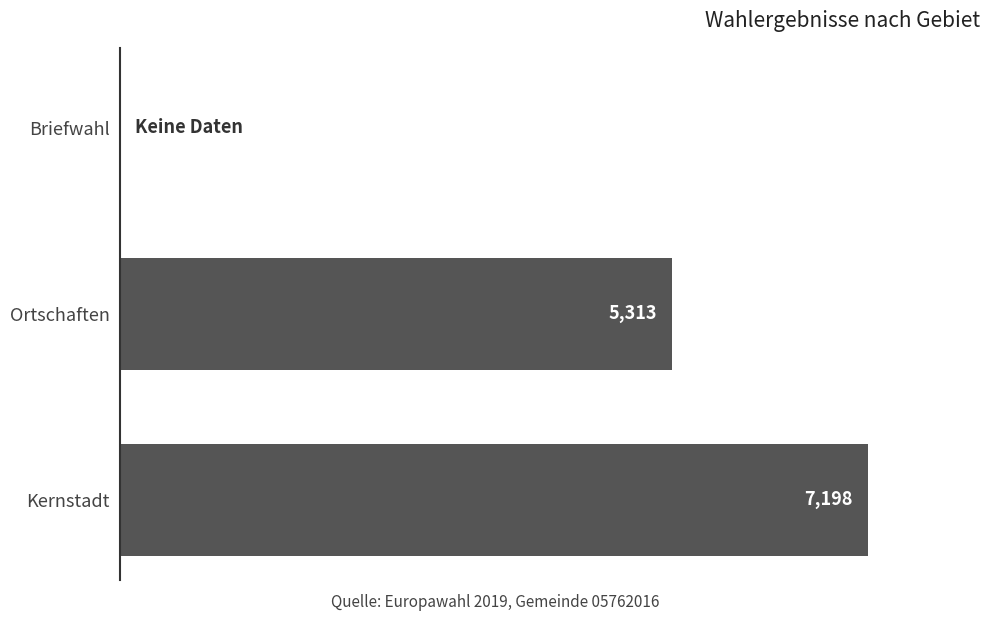

Which has a higher value, Ortschaften or Briefwahl?

Ortschaften